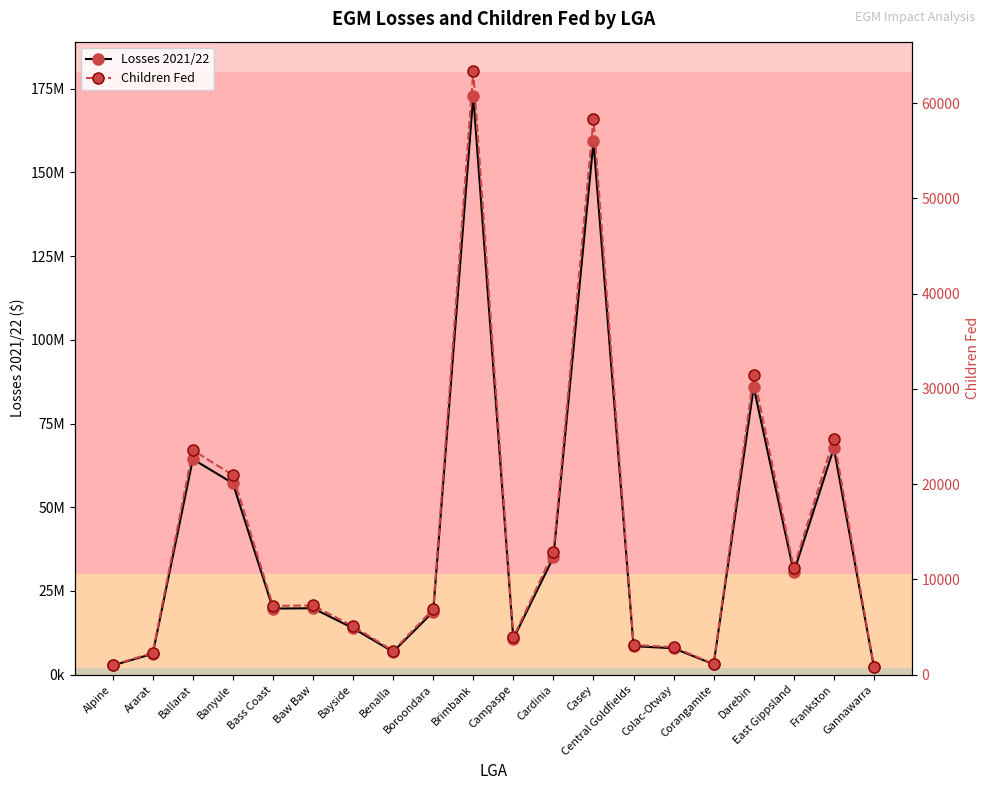

The value of Losses 2021/22 at Banyule is 57169938.6. True or false?

True